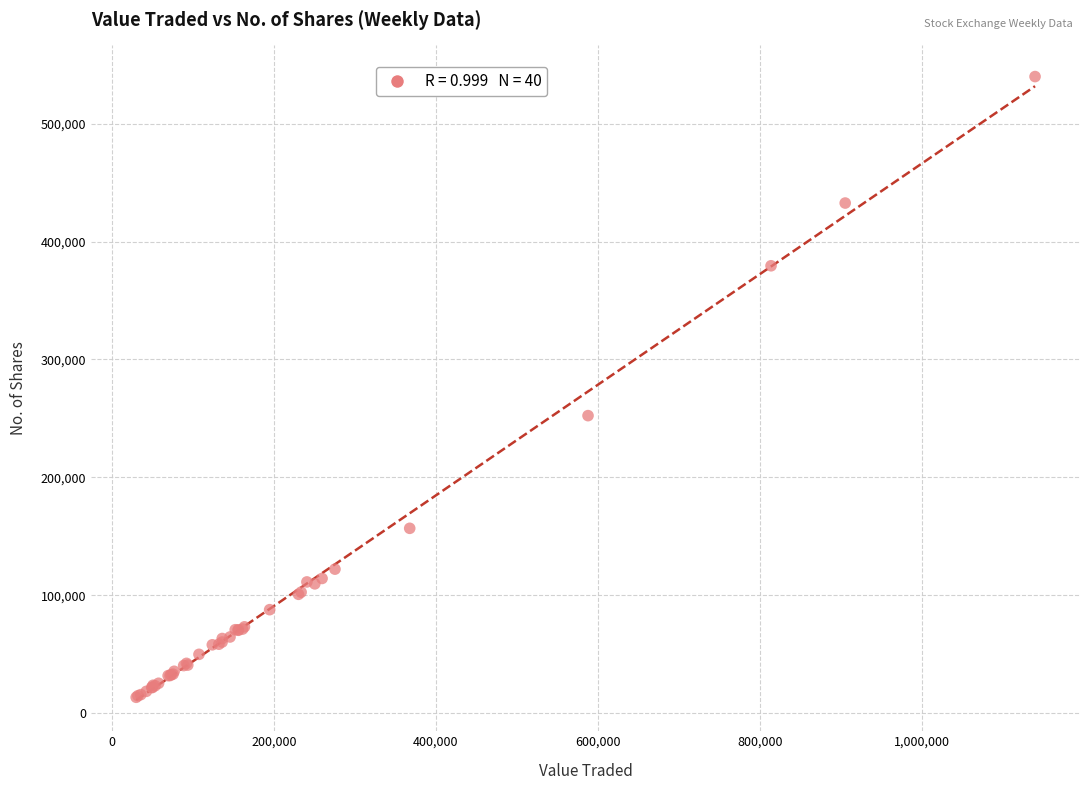

What Y value in the scatter plot is closest to 276687?

252341